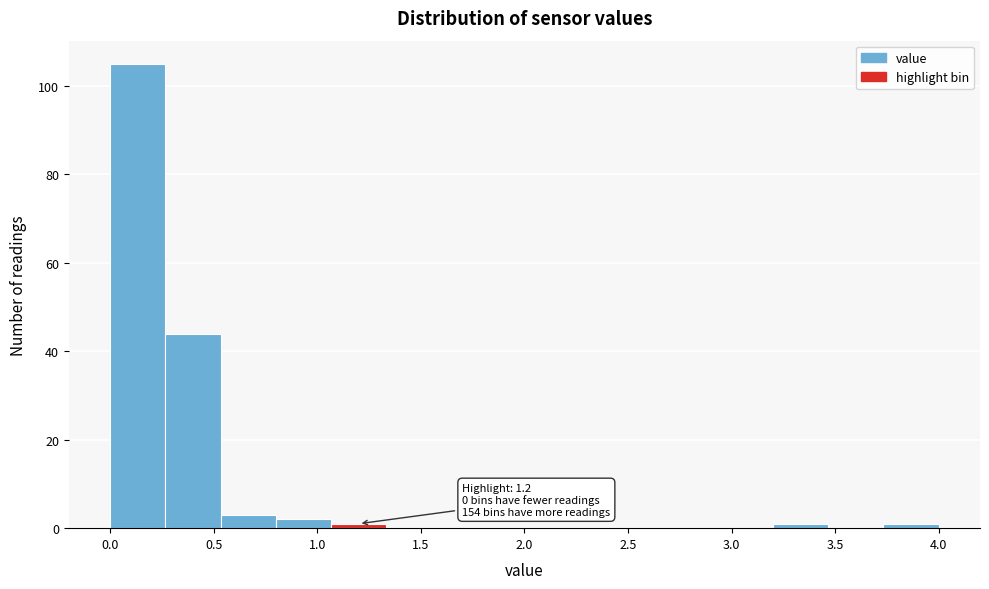

Over which range of the x-axis is the bar tallest?

0.00 to 0.25